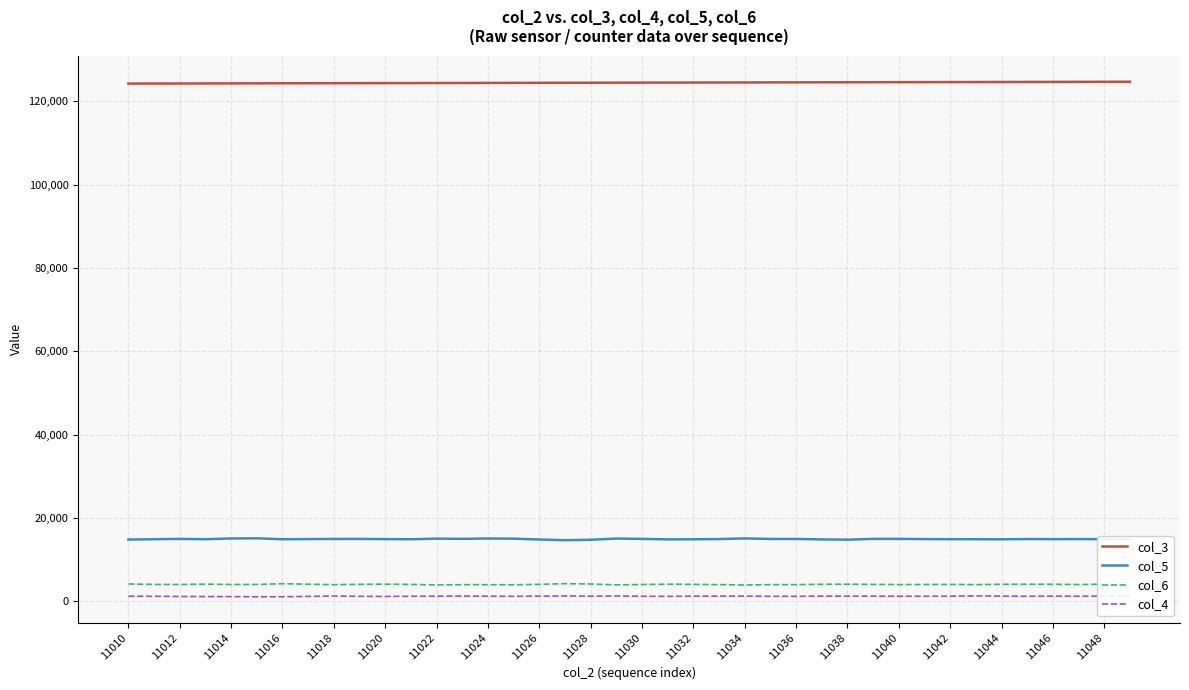

Does the chart display data point markers on the line(s)?

No